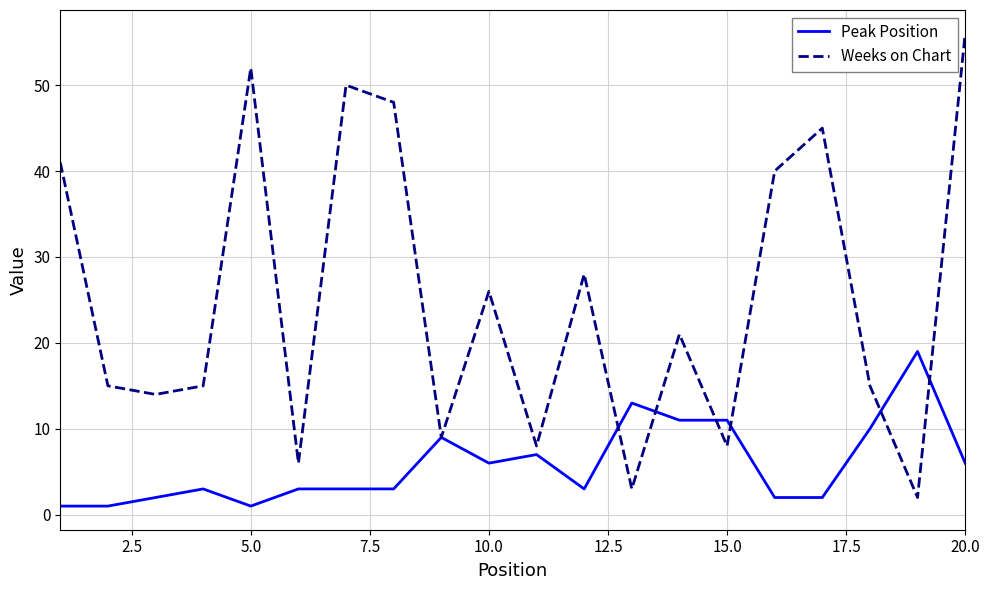

What is the highest value of the Peak Position series?

19